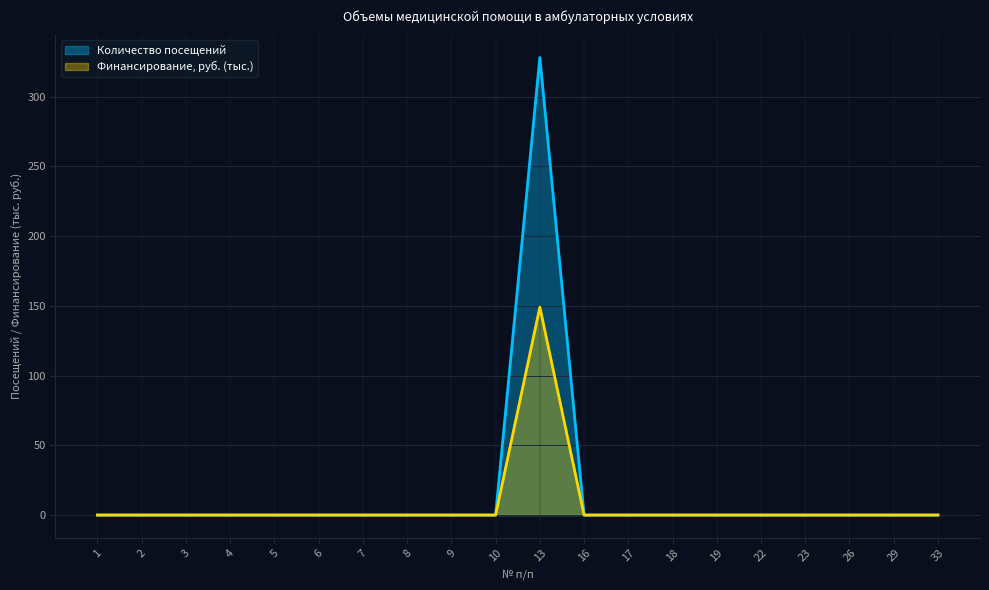

What are all the series names shown in the legend?

Количество посещений, Финансирование, руб. (тыс.)